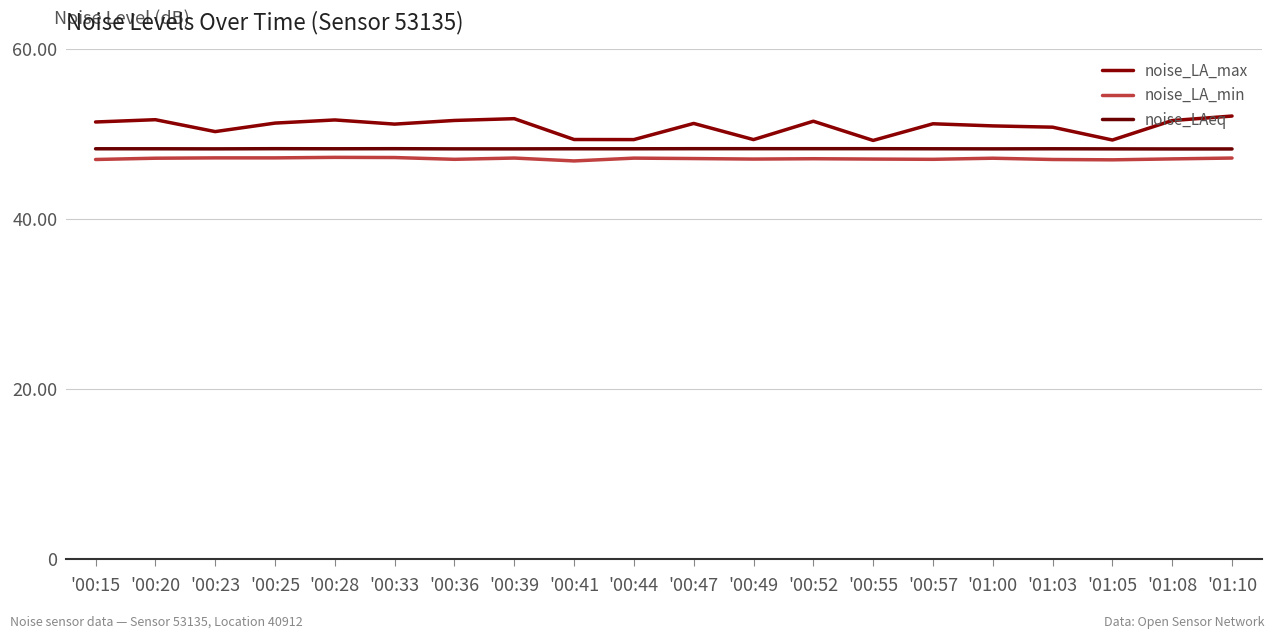

Reading left to right, extract all data points from this chart.

noise_LA_max: '00:15=51.4	'00:20=51.6	'00:23=50.2	'00:25=51.2	'00:28=51.6	'00:33=51.1	'00:36=51.5	'00:39=51.8	'00:41=49.3	'00:44=49.3	'00:47=51.2	'00:49=49.3	'00:52=51.5	'00:55=49.2	'00:57=51.1	'01:00=50.9	'01:03=50.8	'01:05=49.2	'01:08=51.5	'01:10=52.1
noise_LA_min: '00:15=47.0	'00:20=47.1	'00:23=47.1	'00:25=47.1	'00:28=47.2	'00:33=47.2	'00:36=47.0	'00:39=47.1	'00:41=46.8	'00:44=47.1	'00:47=47.1	'00:49=47.0	'00:52=47.0	'00:55=47.0	'00:57=47.0	'01:00=47.1	'01:03=47.0	'01:05=46.9	'01:08=47.0	'01:10=47.1
noise_LAeq: '00:15=48.2	'00:20=48.2	'00:23=48.2	'00:25=48.2	'00:28=48.2	'00:33=48.2	'00:36=48.2	'00:39=48.2	'00:41=48.2	'00:44=48.2	'00:47=48.2	'00:49=48.2	'00:52=48.2	'00:55=48.2	'00:57=48.2	'01:00=48.2	'01:03=48.2	'01:05=48.2	'01:08=48.2	'01:10=48.2